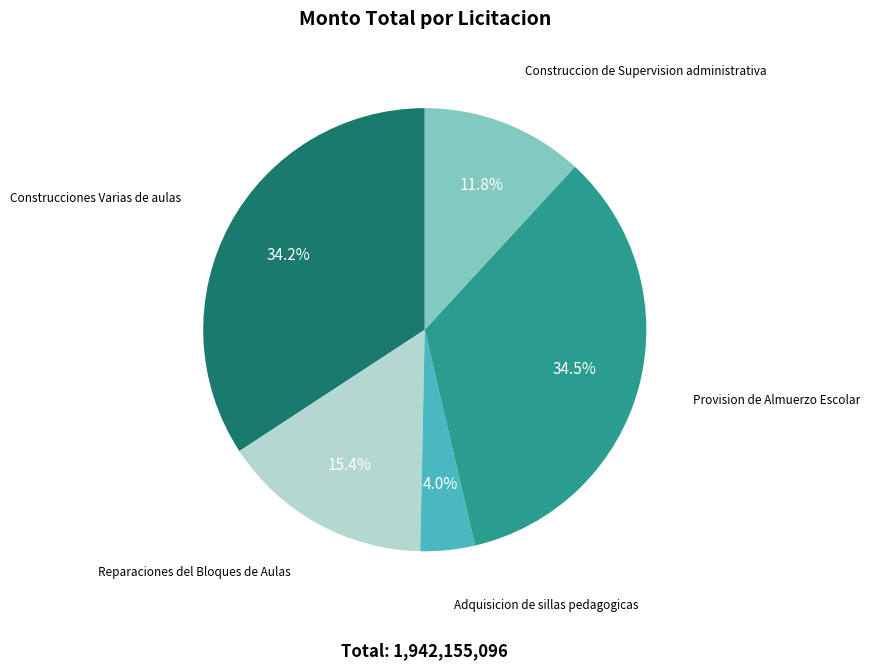

To the nearest percent, what is the average slice percentage?

20%